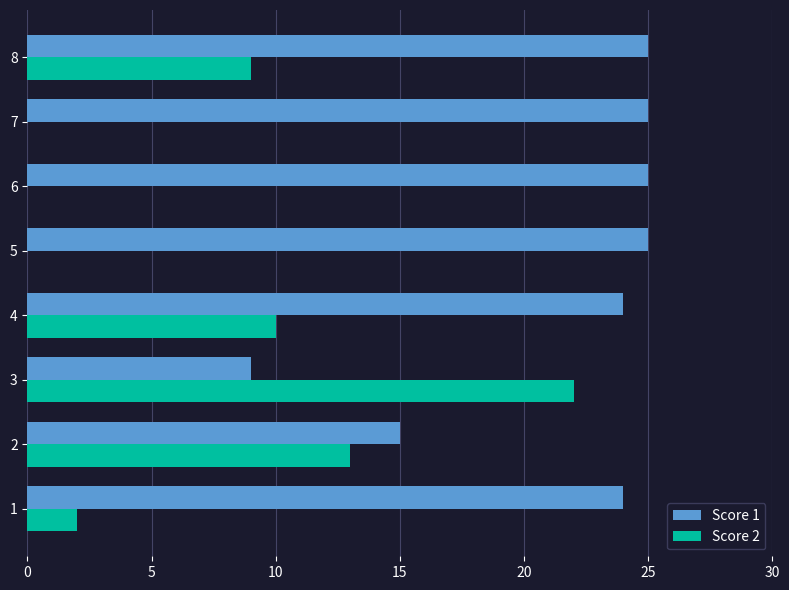

Which series changed the most between 3 and 6?

Score 2